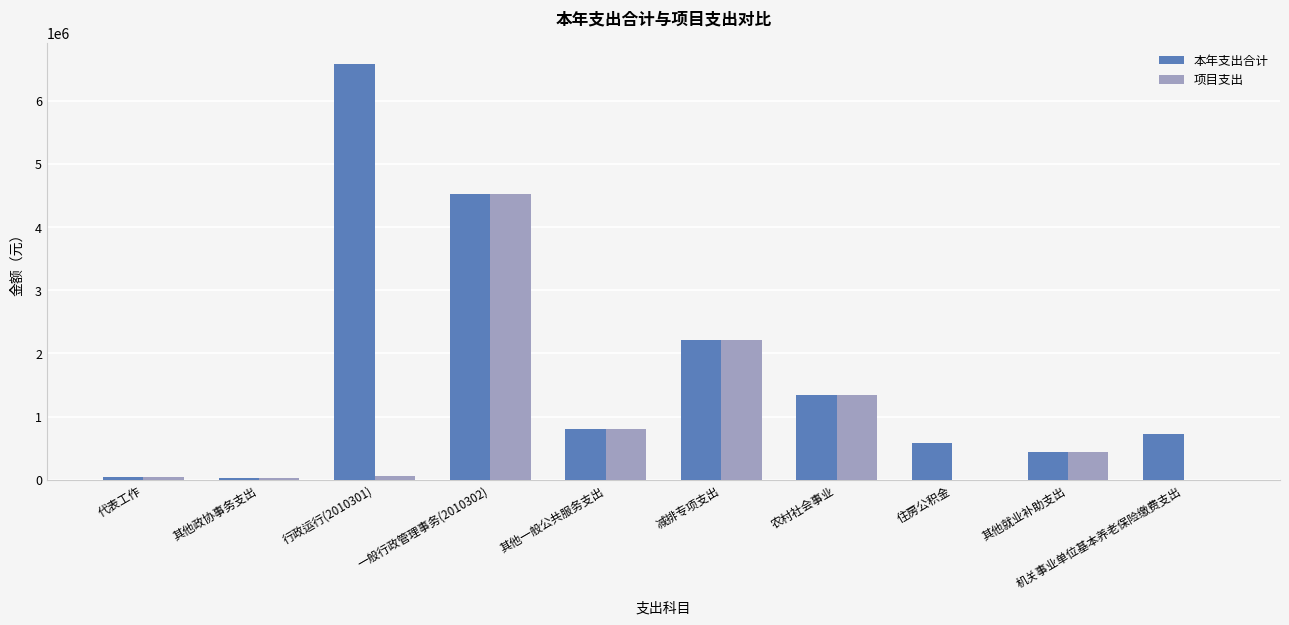

What are all the series names shown in the legend?

本年支出合计, 项目支出